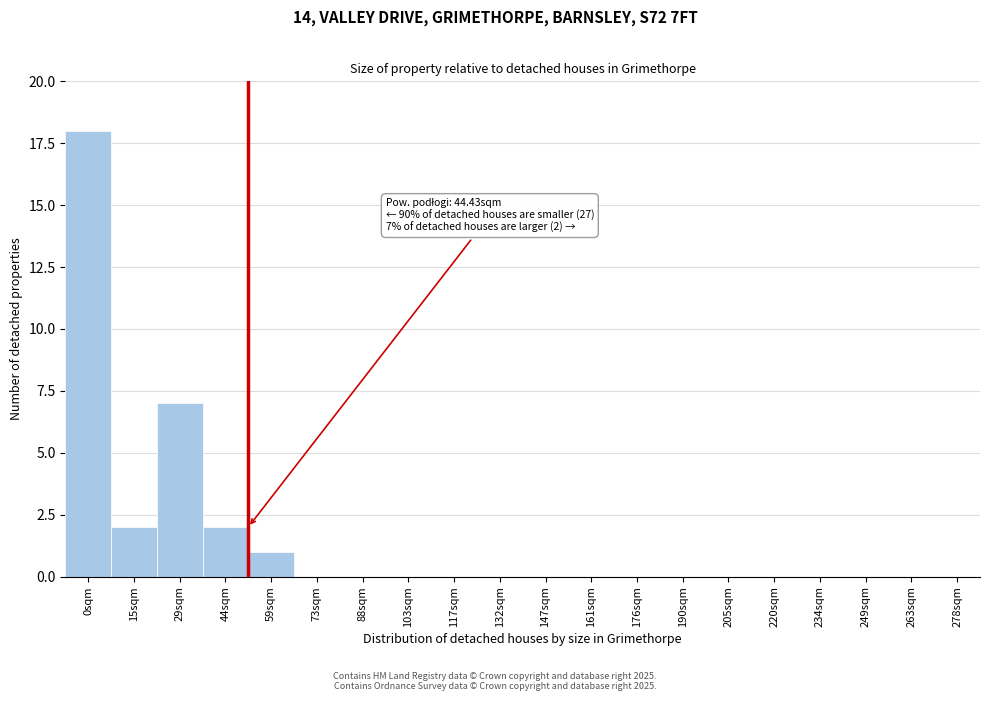

Reading left to right, what are all the values shown in this chart?

0sqm=18	15sqm=2	29sqm=7	44sqm=2	59sqm=1	73sqm=0	88sqm=0	103sqm=0	117sqm=0	132sqm=0	147sqm=0	161sqm=0	176sqm=0	190sqm=0	205sqm=0	220sqm=0	234sqm=0	249sqm=0	263sqm=0	278sqm=0